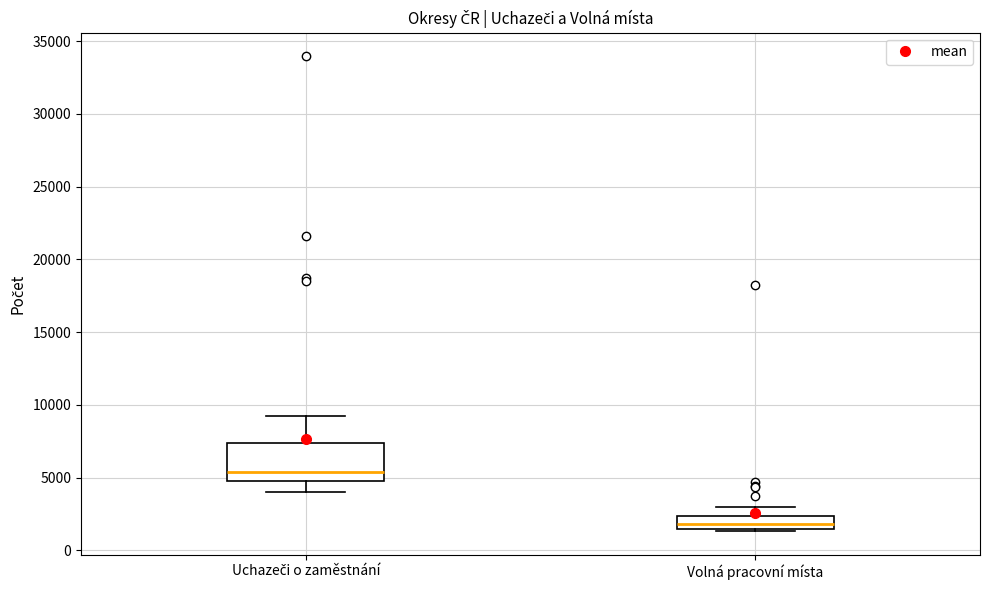

Reading left to right, transcribe this box plot: for each box, give where its median line is, the range the box spans, and where its two whiskers end, as read against the y-axis. The values are not printed on the chart, so give them approximately, as read against the axis.

Uchazeči o zaměstnání: median 5500, box 4500 to 7500, whiskers 4000 to 9000
Volná pracovní místa: median 2000, box 1500 to 2500, whiskers 1500 to 3000